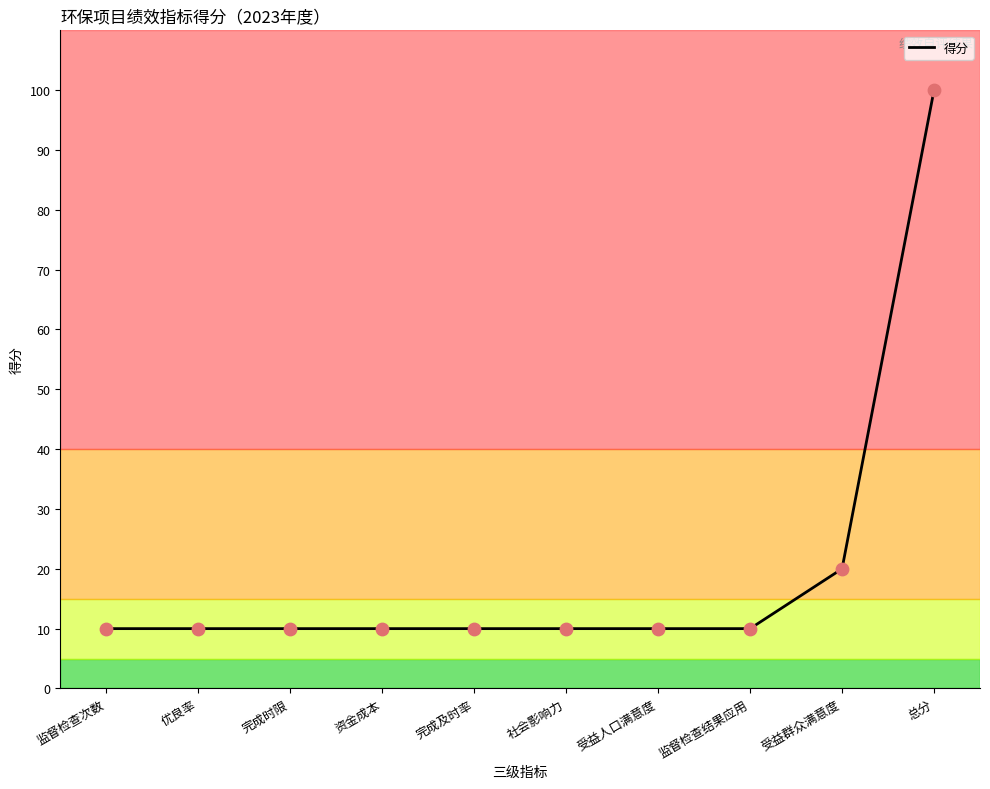

Approximately how many times larger is the value at 监督检查结果应用 compared to 受益人口满意度?

1.0